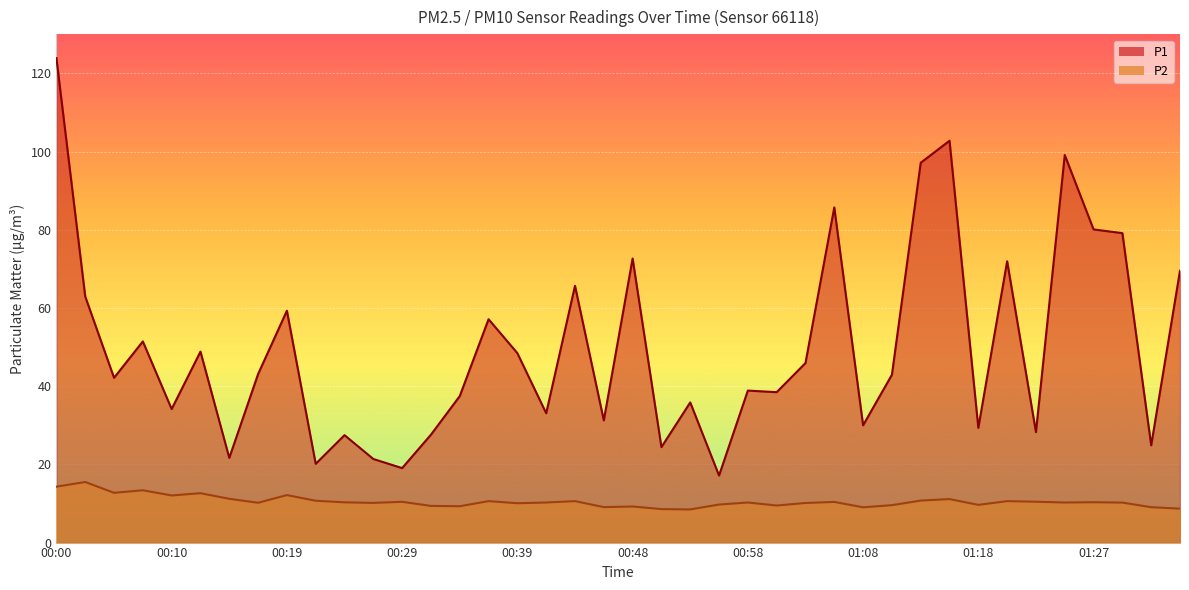

The P2 series shows 12.8 at 01:01. True or false?

False